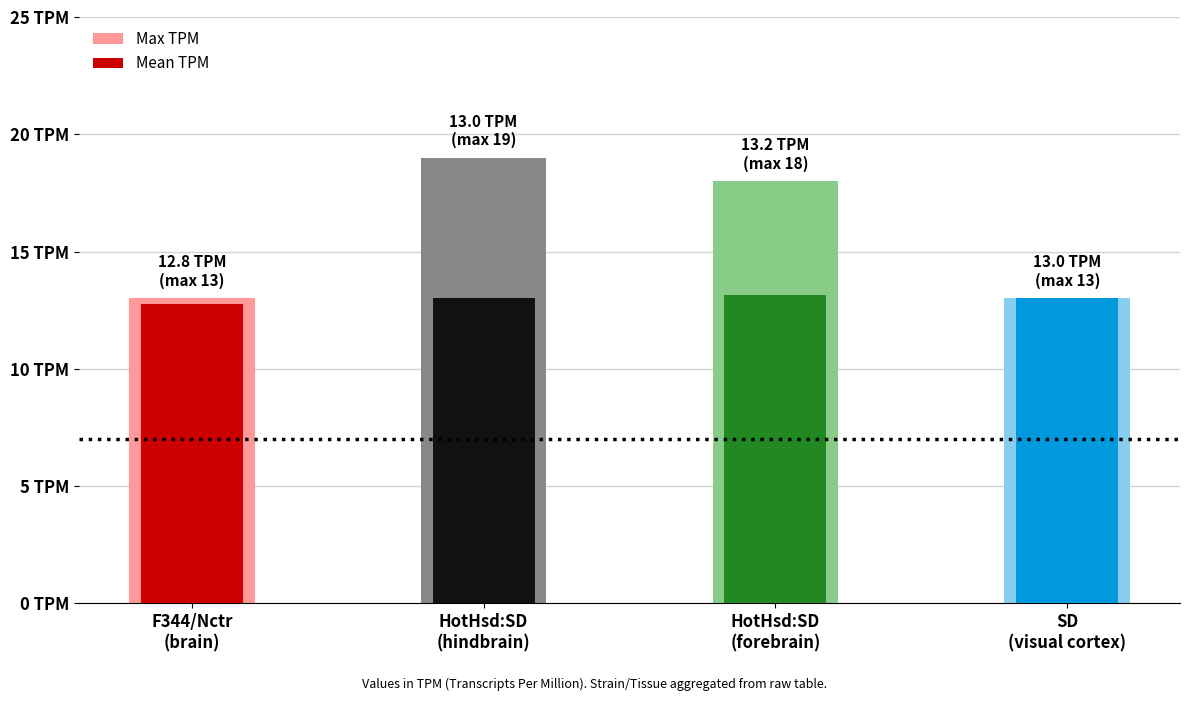

At which label is Mean TPM closest to 12?

F344/Nctr
(brain)